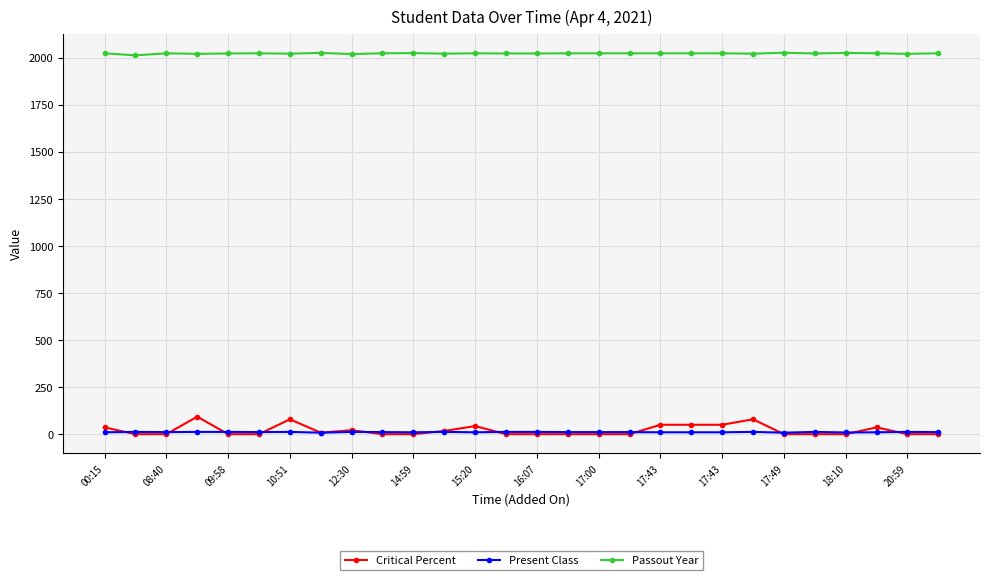

Rank the series by their maximum value, from lowest to highest.

Present Class, Critical Percent, Passout Year